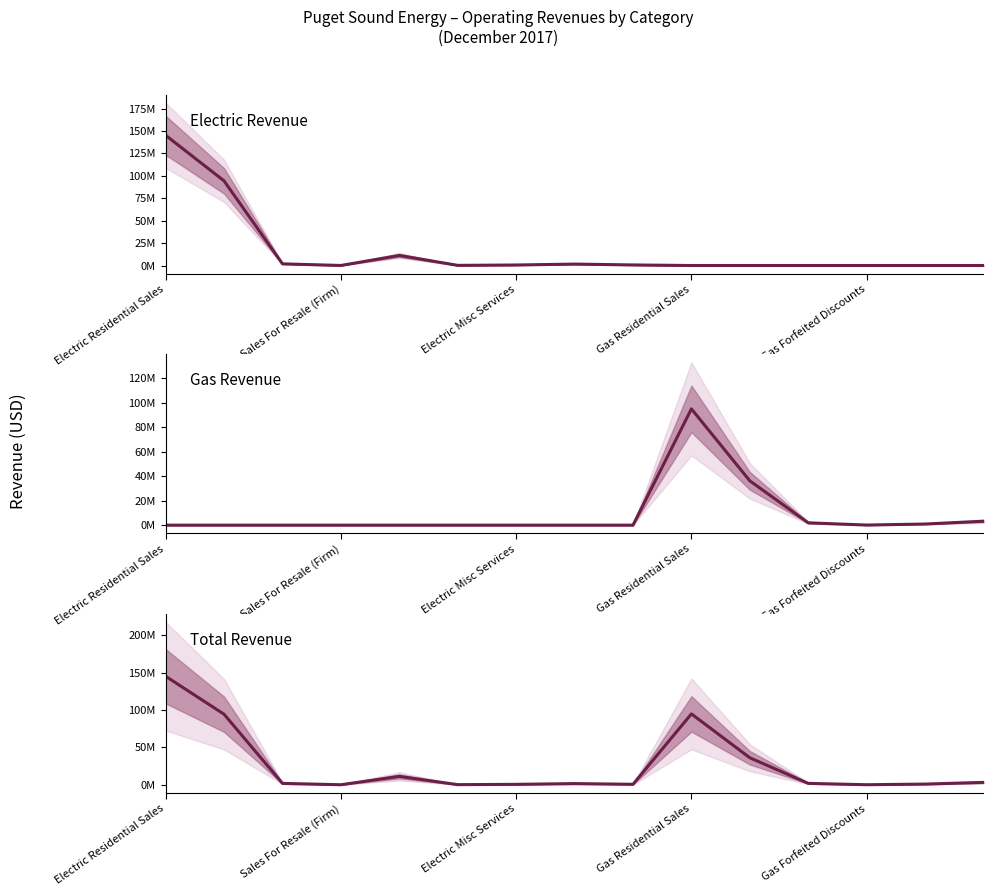

Reading left to right, transcribe all the data shown in this chart.

Electric Revenue: 145224997.0	94398791.3	1857296.1	46248.6	11214951.0	174901.3	578298.6	1581748.7	637988.2	0.0	0.0	0.0	0.0	0.0	0.0
Gas Revenue: 0.0	0.0	0.0	0.0	0.0	0.0	0.0	0.0	0.0	94835834.7	36134964.0	1892126.4	73173.9	917828.6	3197178.2
Total Revenue: 145224997.0	94398791.3	1857296.1	46248.6	11214951.0	174901.3	578298.6	1581748.7	637988.2	94835834.7	36134964.0	1892126.4	73173.9	917828.6	3197178.2